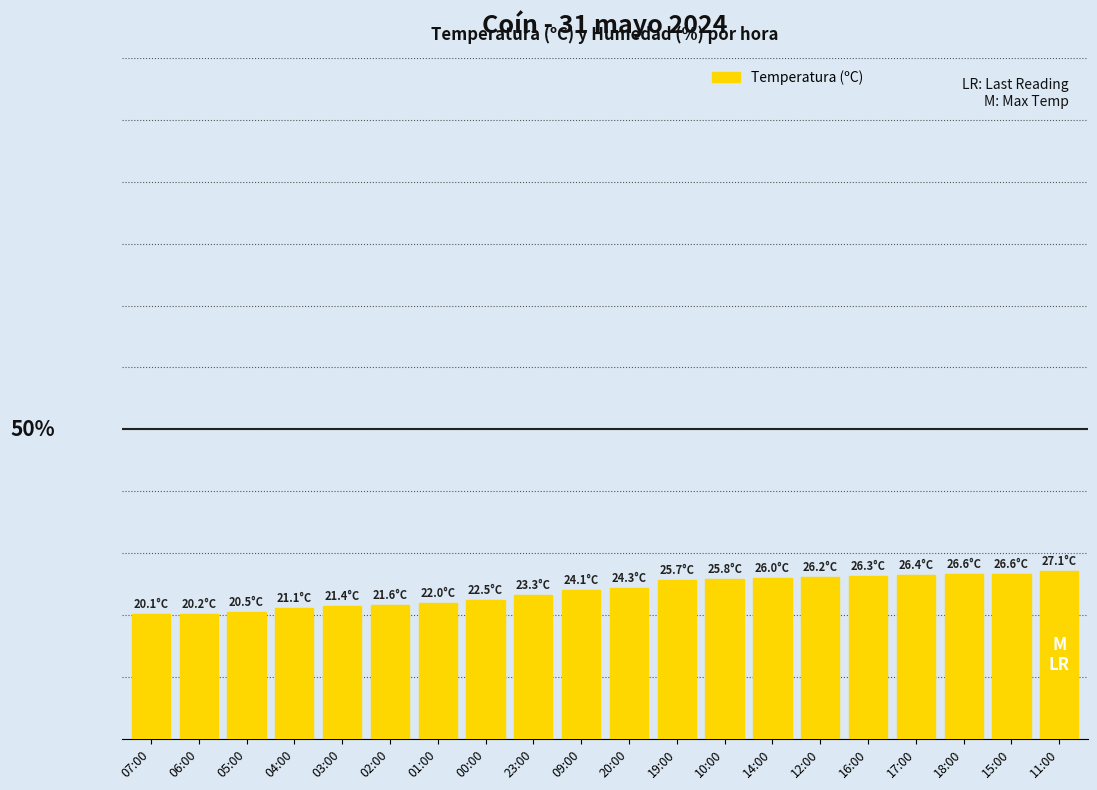

Does the chart contain any negative values?

No